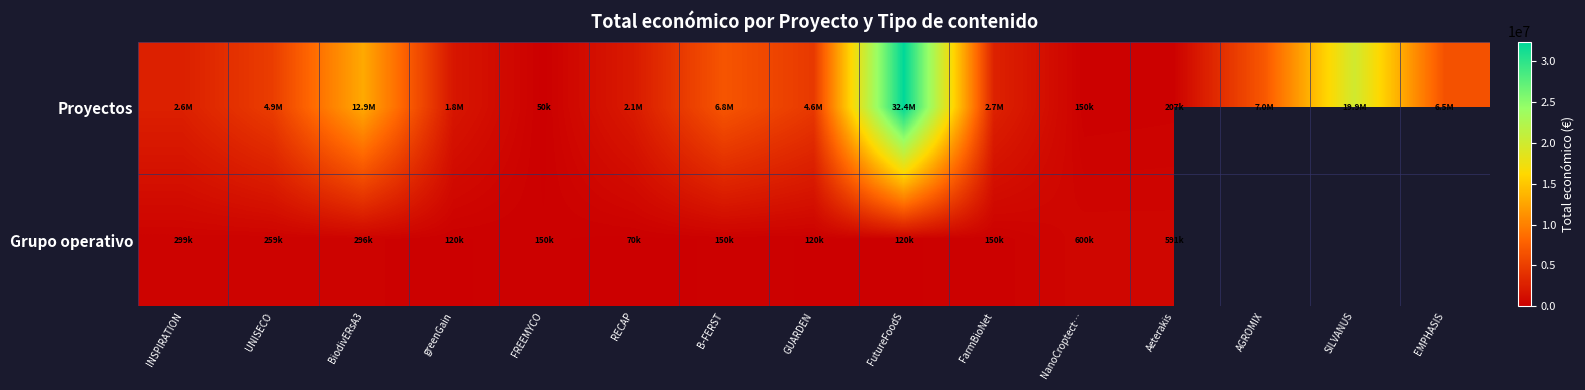

Which has a higher value, SILVANUS or B-FERST?

SILVANUS